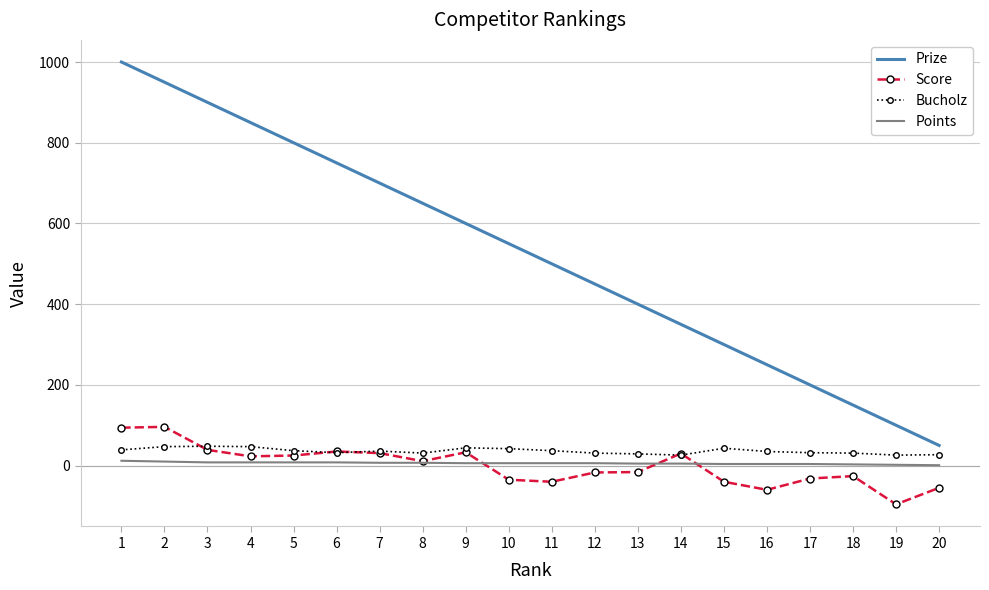

The value of Bucholz at 8 is 31. True or false?

True